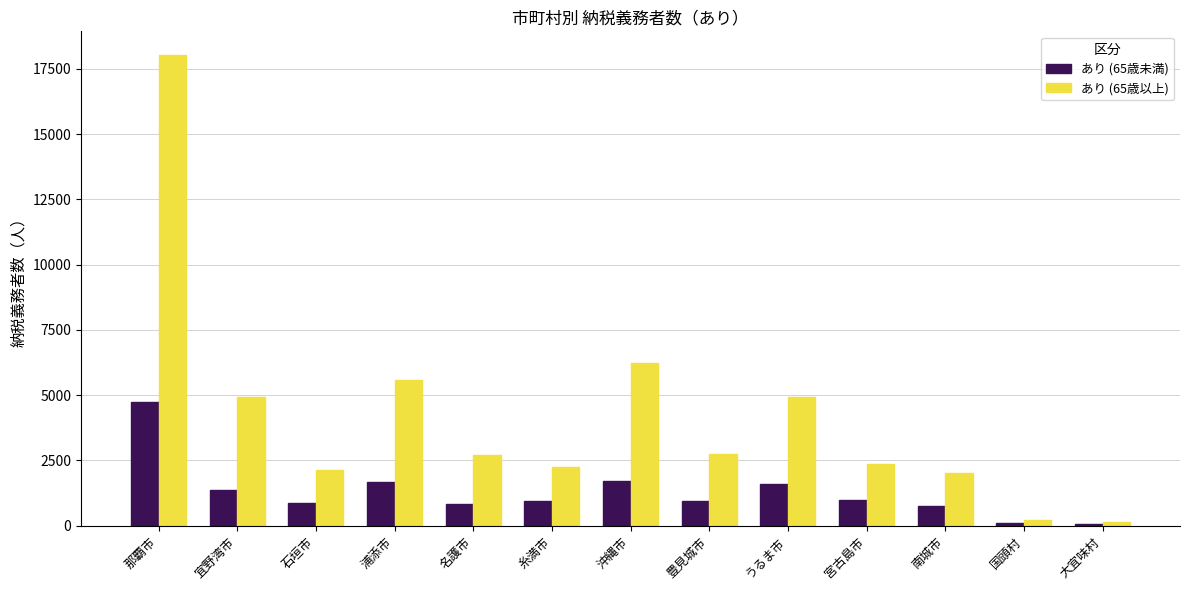

How many groups of bars are there?

13